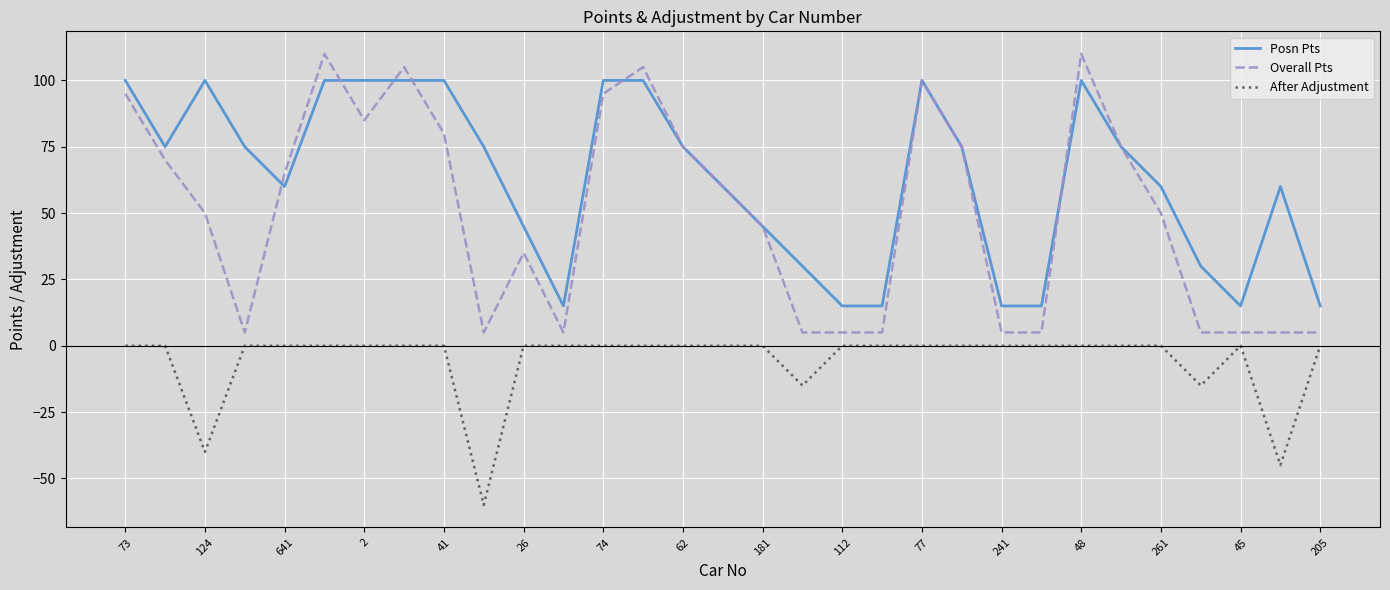

True or false: Overall Pts and After Adjustment cross at least once.

False